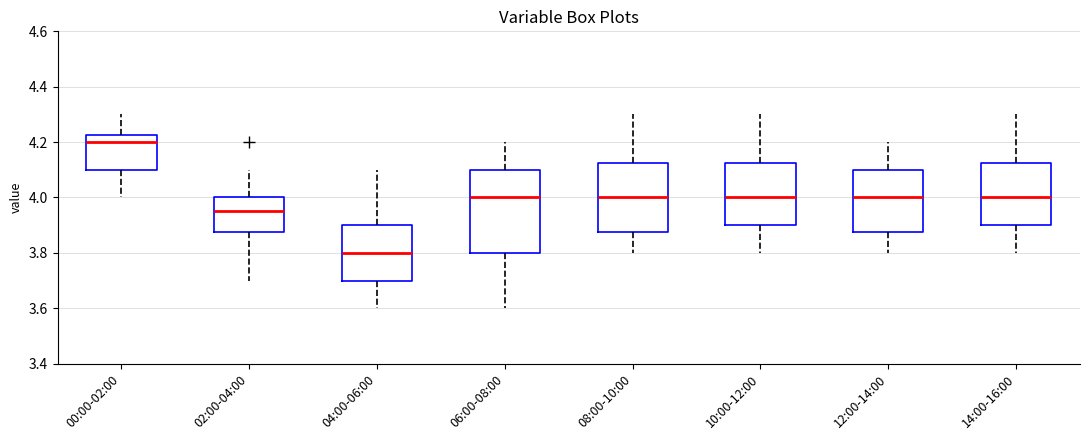

Which box's median line is the lowest?

04:00-06:00